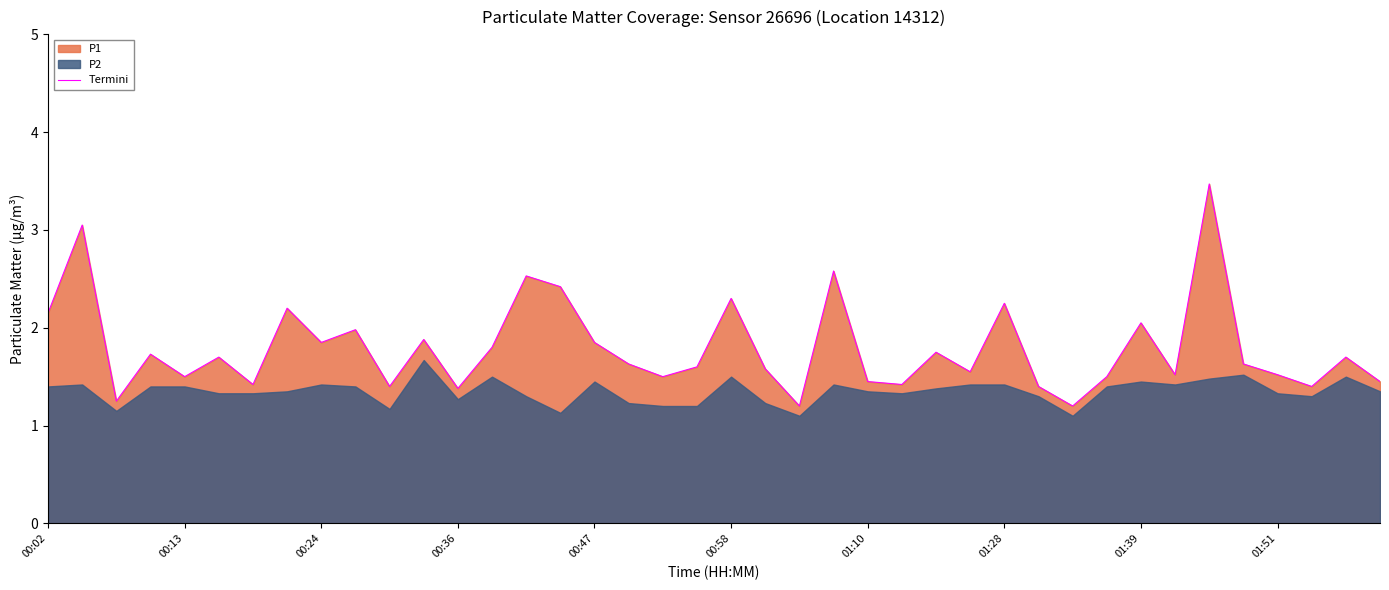

Is it true that Termini equals 2.7 at 00:47?

False